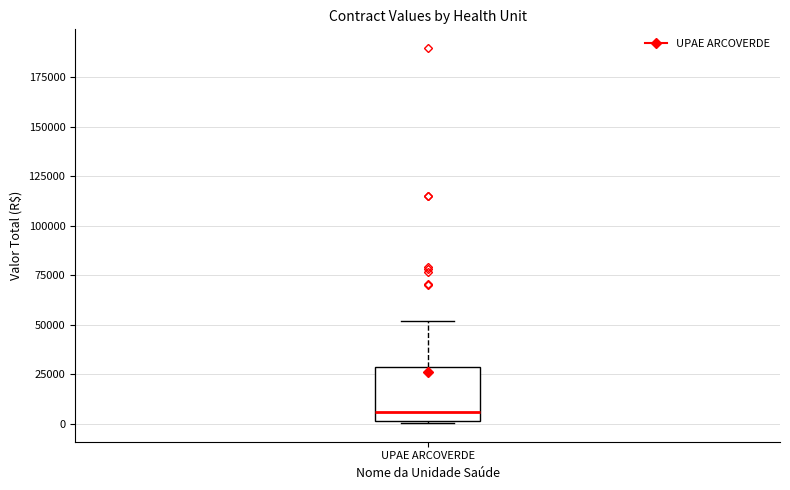

Where does the upper whisker of the box for UPAE ARCOVERDE end on the y-axis? The values are not printed on the chart, so give them approximately, as read against the axis.

50000